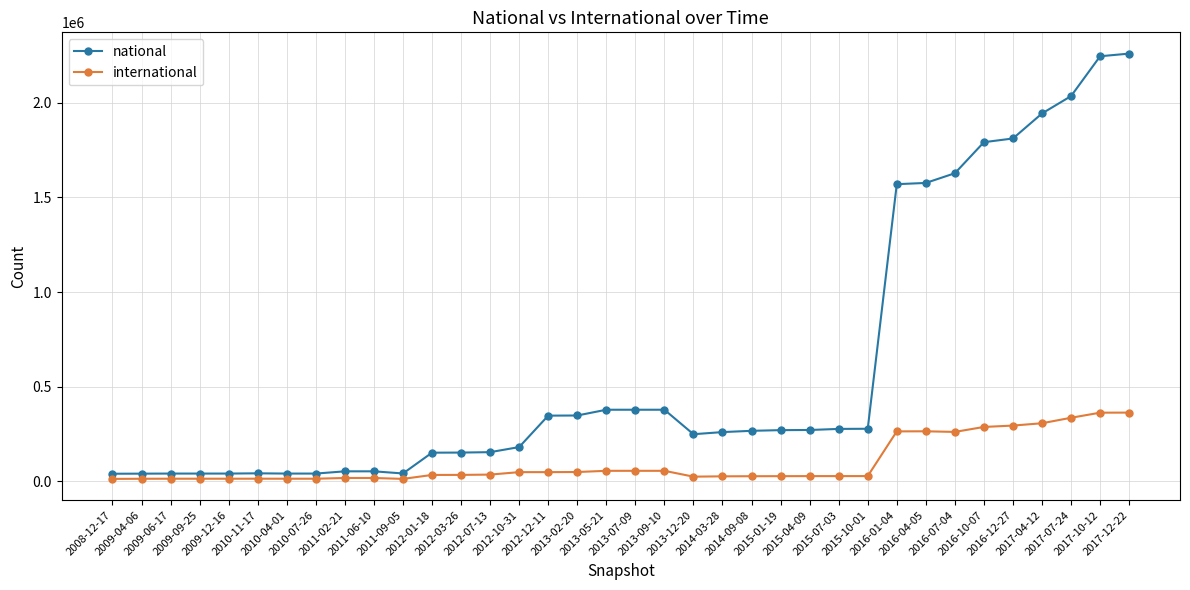

What is the maximum value for international?

362736